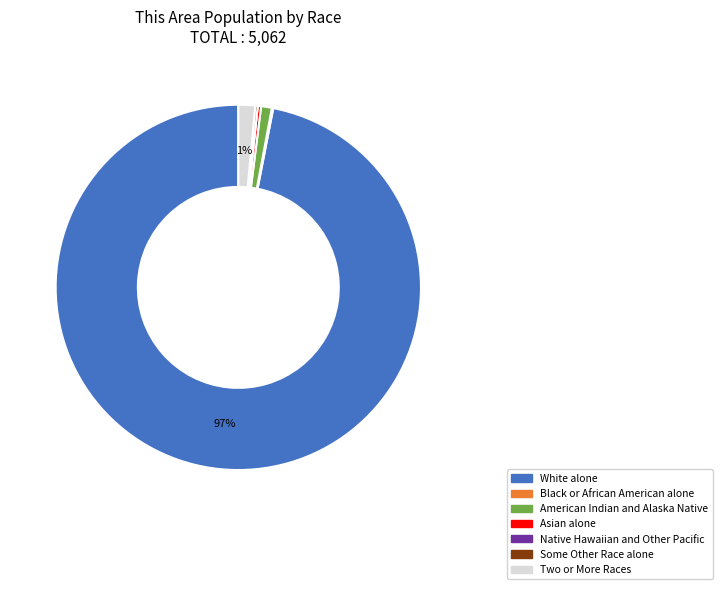

To the nearest percent, what is the average slice percentage?

14%